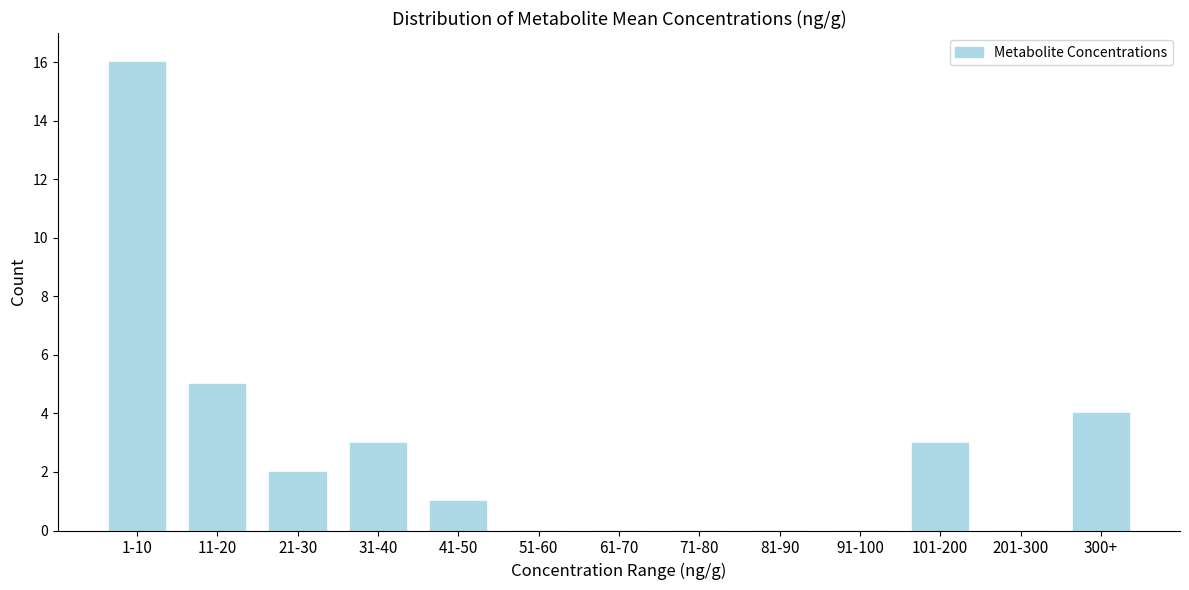

Reading left to right, extract all data points from this chart.

1-10=16	11-20=5	21-30=2	31-40=3	41-50=1	51-60=0	61-70=0	71-80=0	81-90=0	91-100=0	101-200=3	201-300=0	300+=4